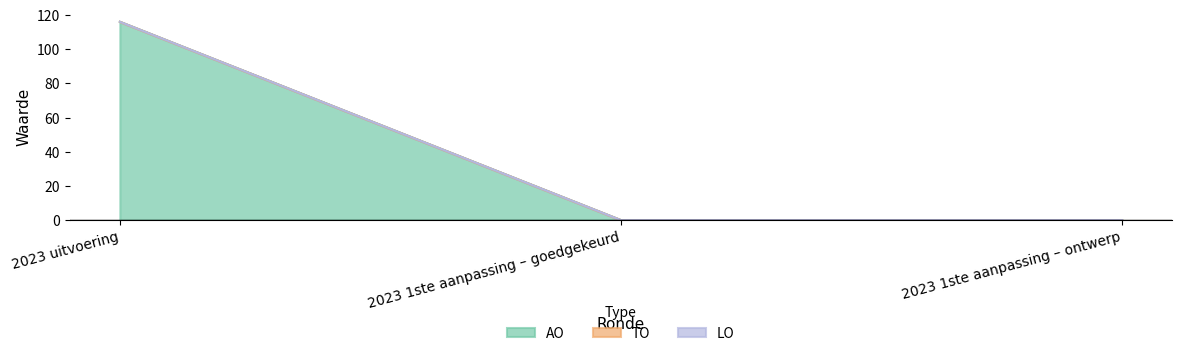

Which series has the largest total across all categories?

AO